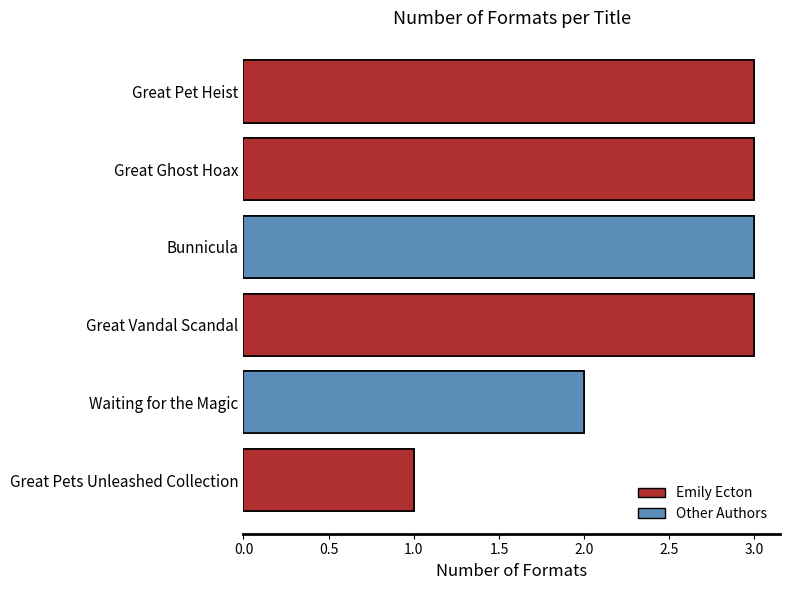

The chart shows a value of 1 at Great Pets Unleashed Collection. True or false?

True